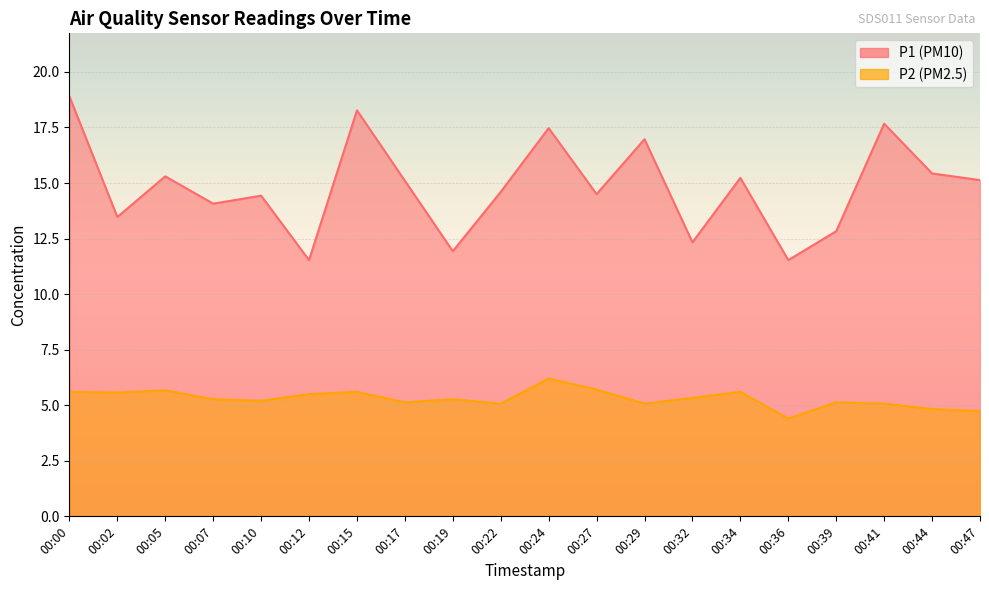

What is the value of the P1 point at the 10th from the left?

14.6